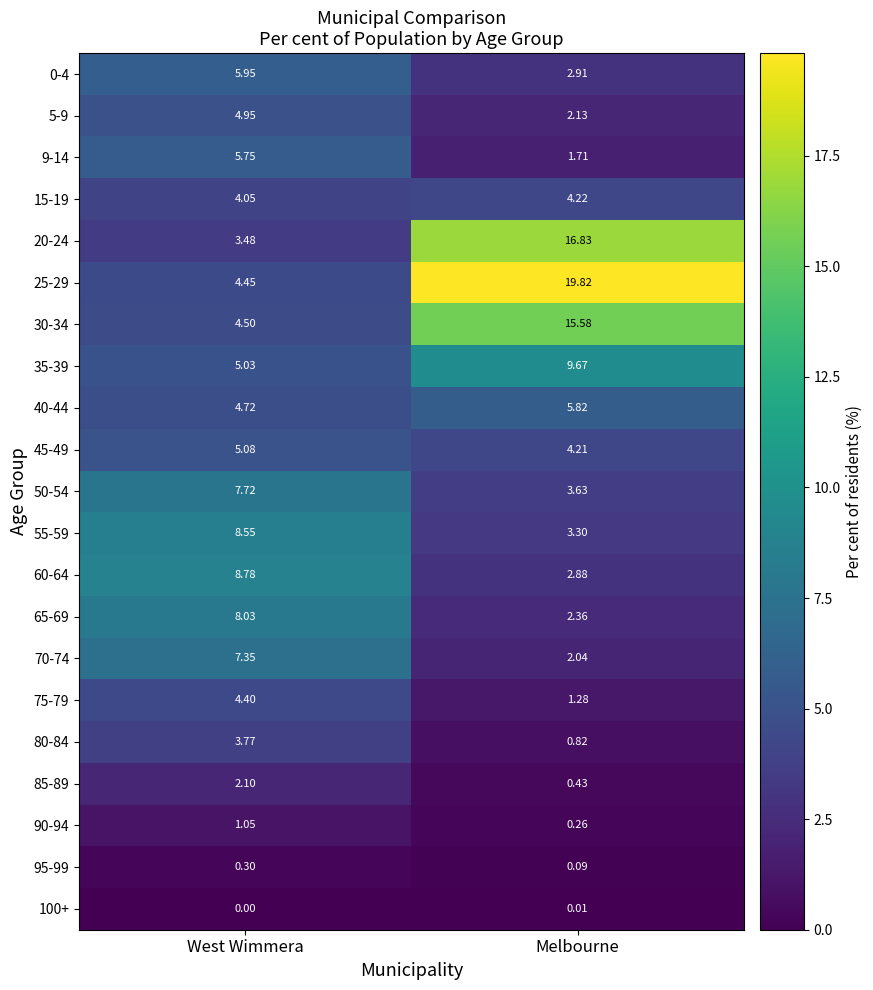

Where does the 50-54 series first go above 7?

West Wimmera